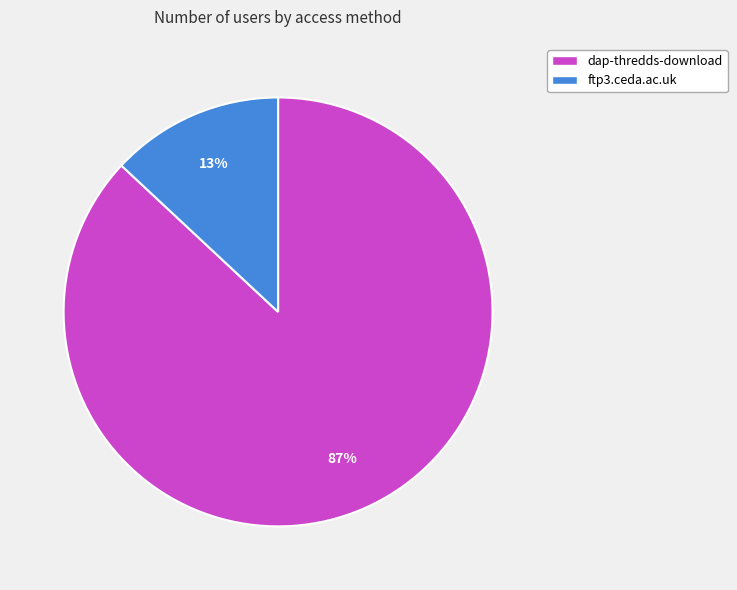

What is the smallest slice in the pie chart?

ftp3.ceda.ac.uk